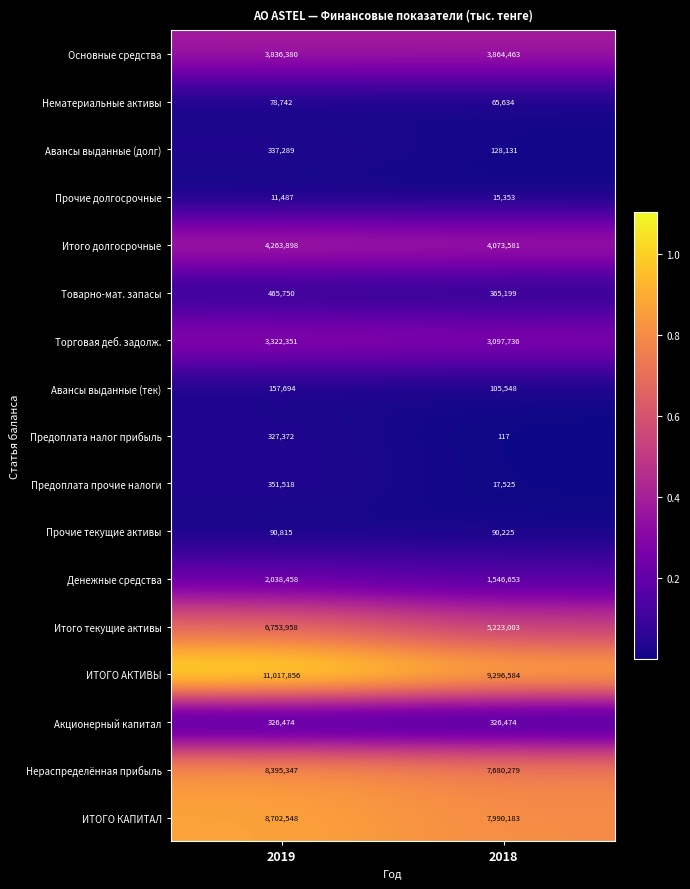

True or false: Предоплата прочие налоги has a value of 96152 at 2019.

False